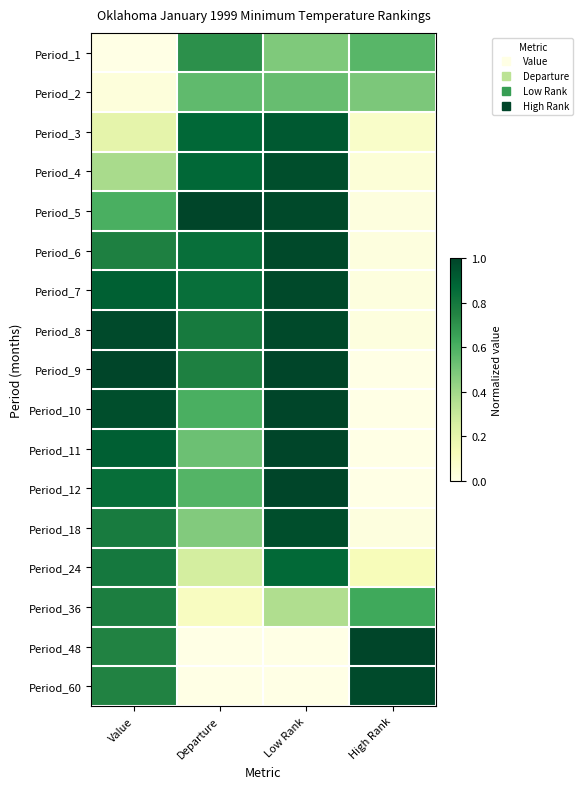

What is the total value across all series at High Rank?

4.0